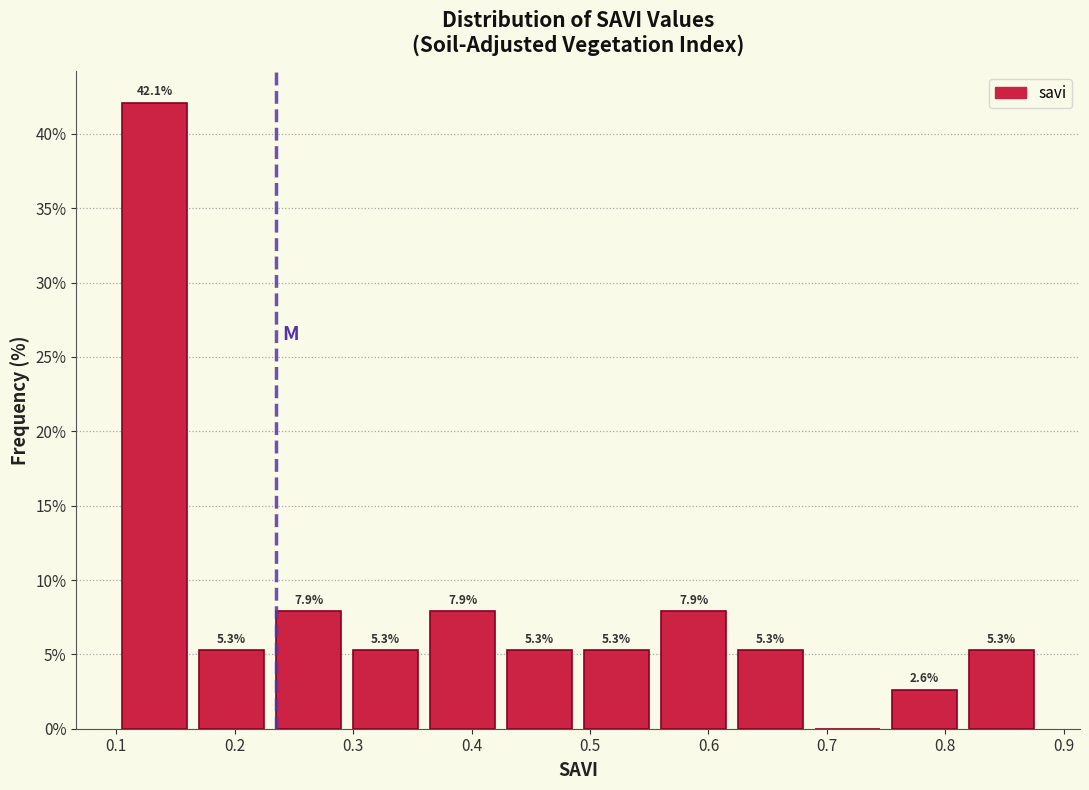

Which range on the x-axis has the tallest bar?

0.100 to 0.165